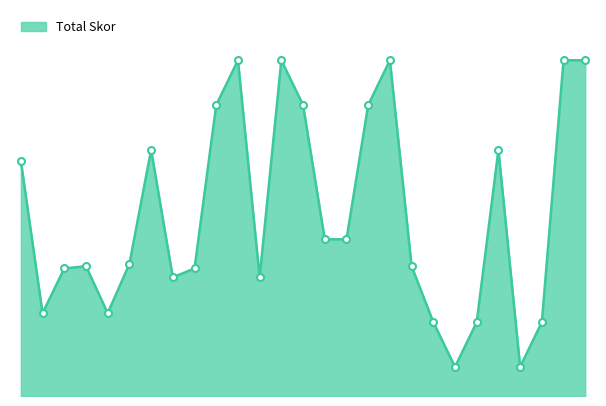

Rank the categories by value from highest to lowest.

11, 13, 18, 26, 27, 10, 14, 17, 7, 23, 1, 15, 16, 6, 4, 19, 3, 9, 8, 12, 2, 5, 20, 22, 25, 21, 24